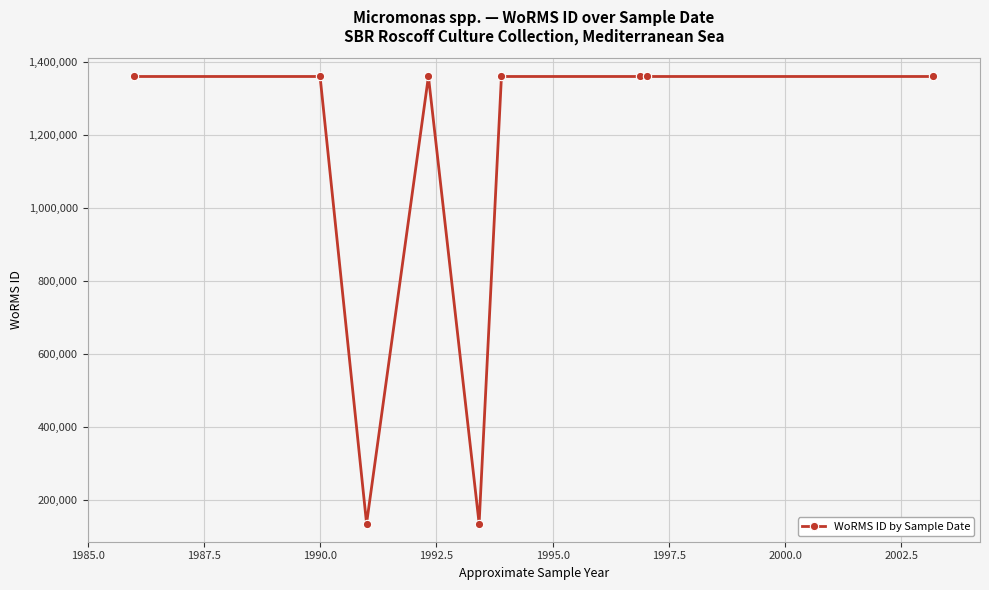

What is the minimum value shown in the chart?

134564